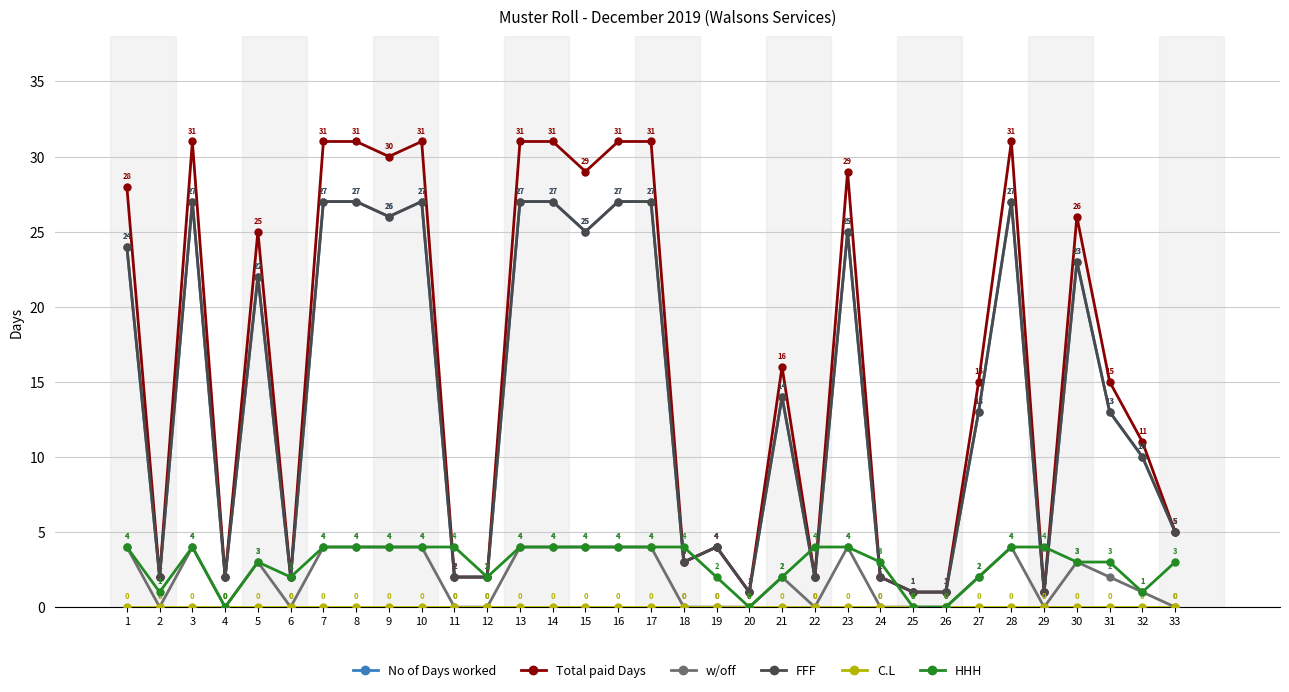

What is the value of the FFF point at the 32nd from the left?

10